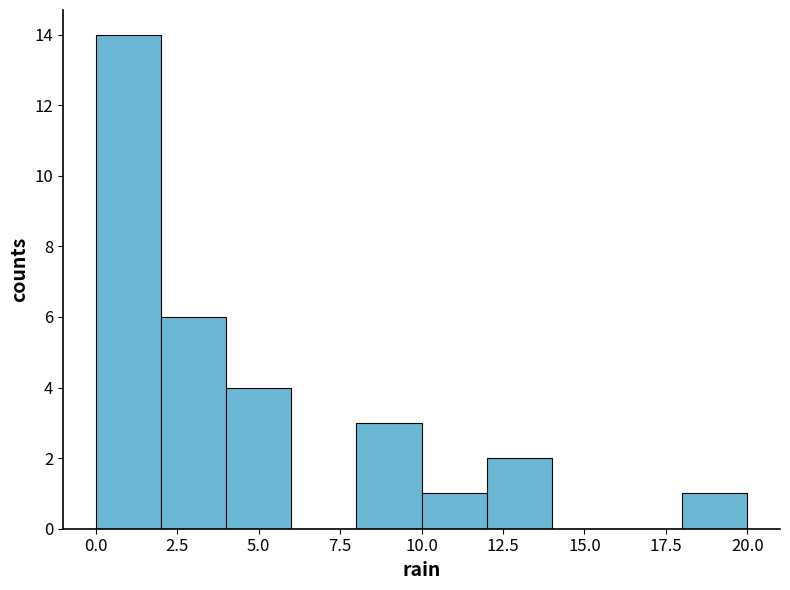

Which range on the x-axis has the tallest bar?

0 to 2